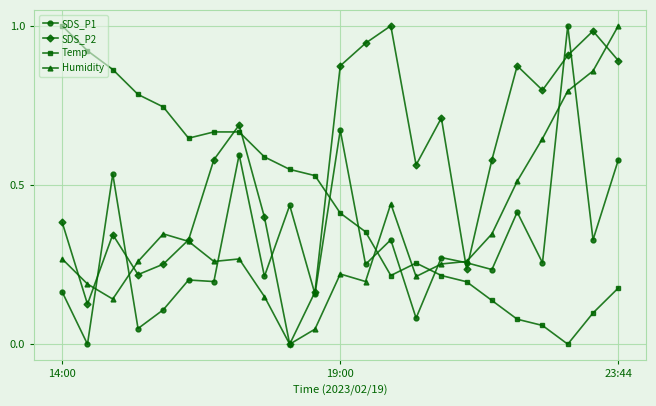

Which series has the largest total across all categories?

SDS_P2